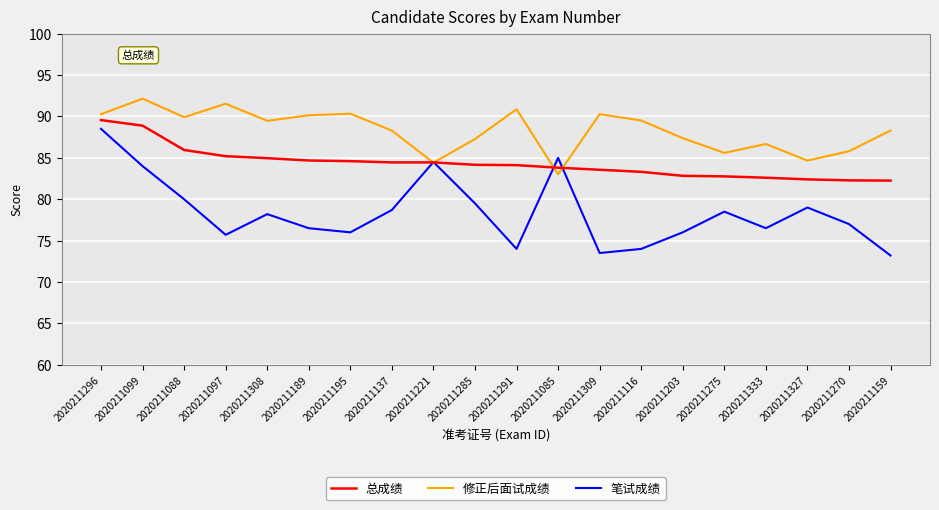

Which series has the largest total across all categories?

修正后面试成绩